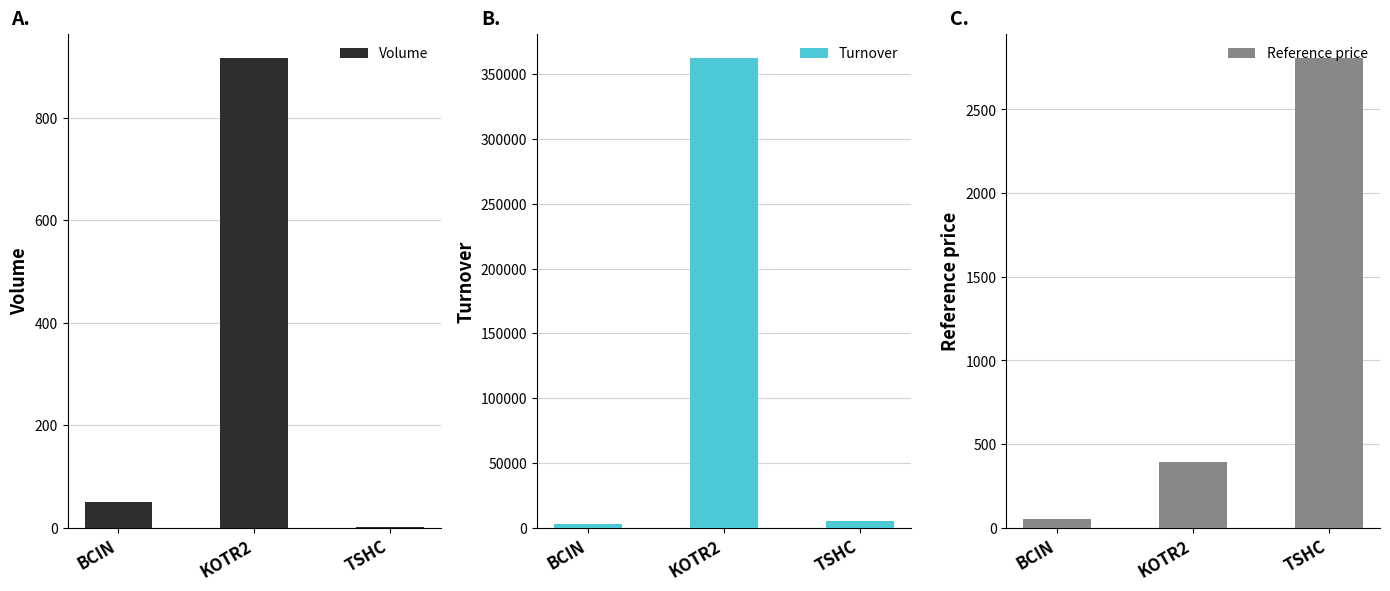

What is the label of the 1st bar from the right?

TSHC